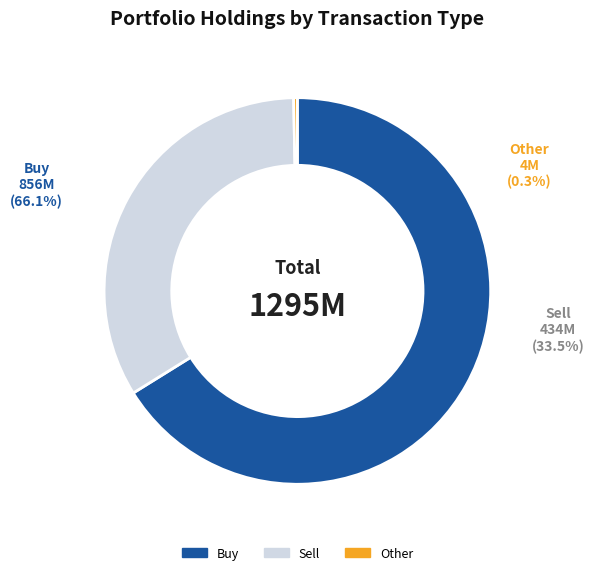

Which has a higher value, Sell or Other?

Sell